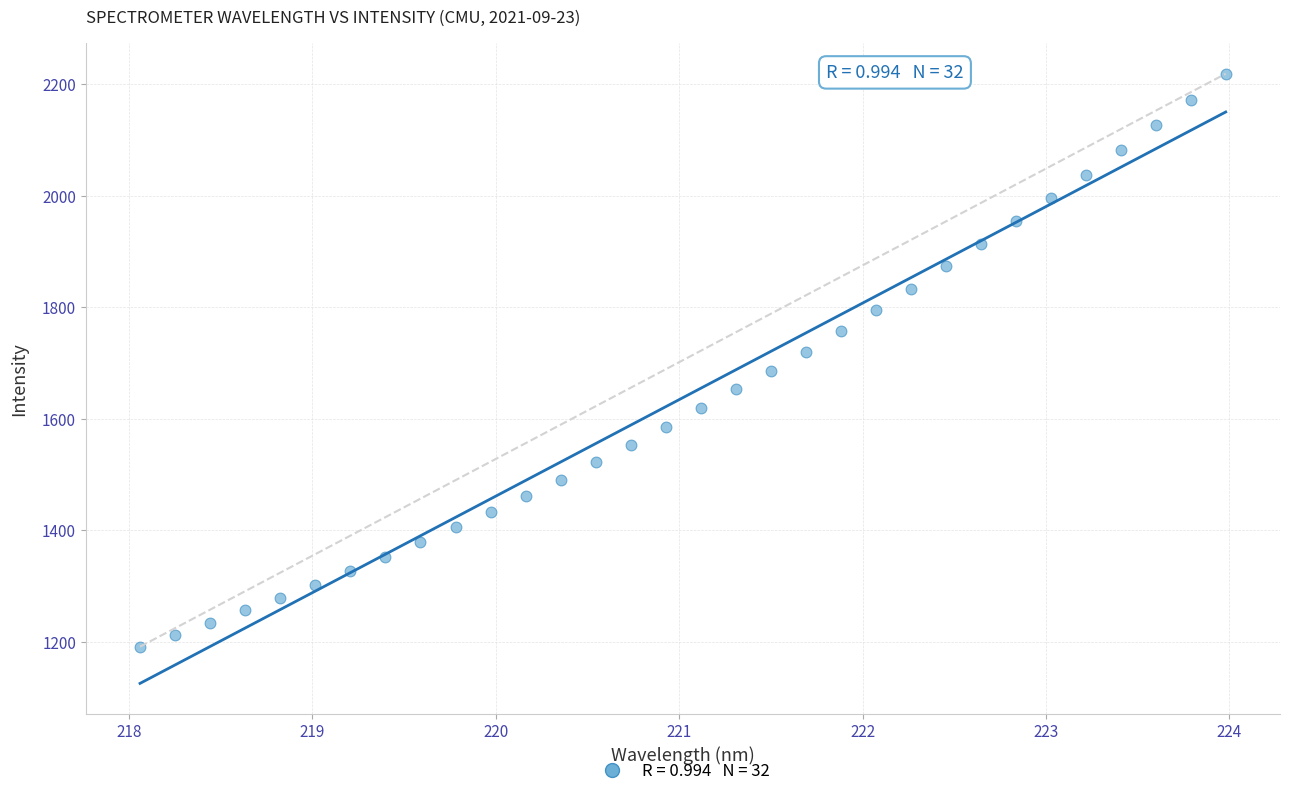

What is the range of X values (max minus min)?

5.9